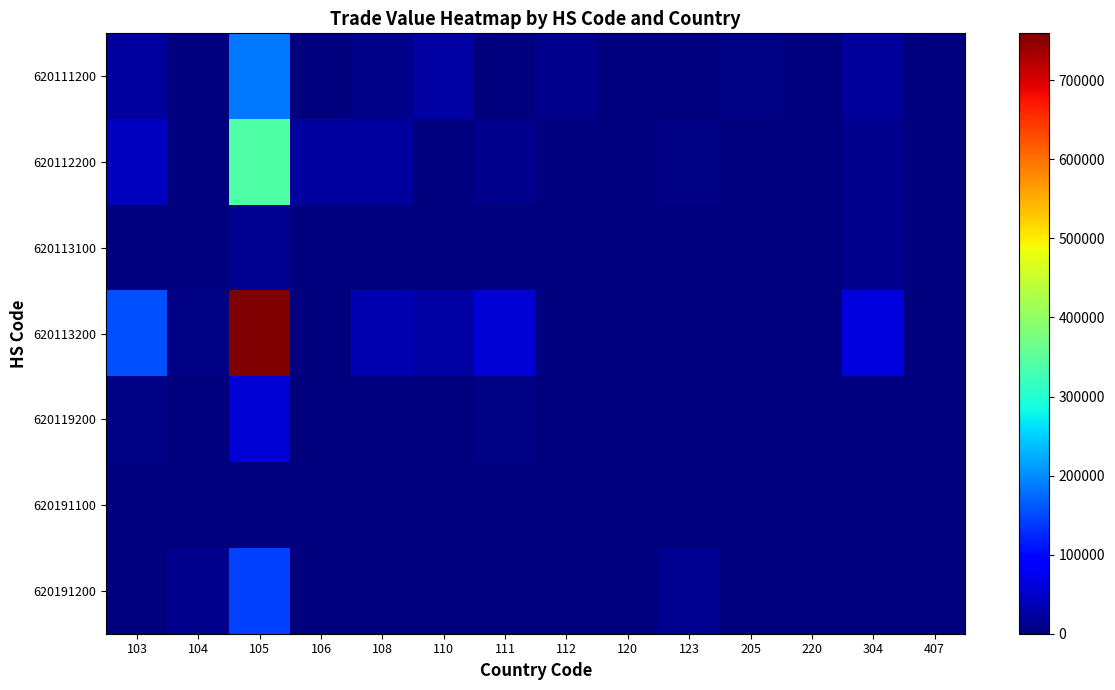

Between 103 and 104, which series saw the biggest shift?

620113200